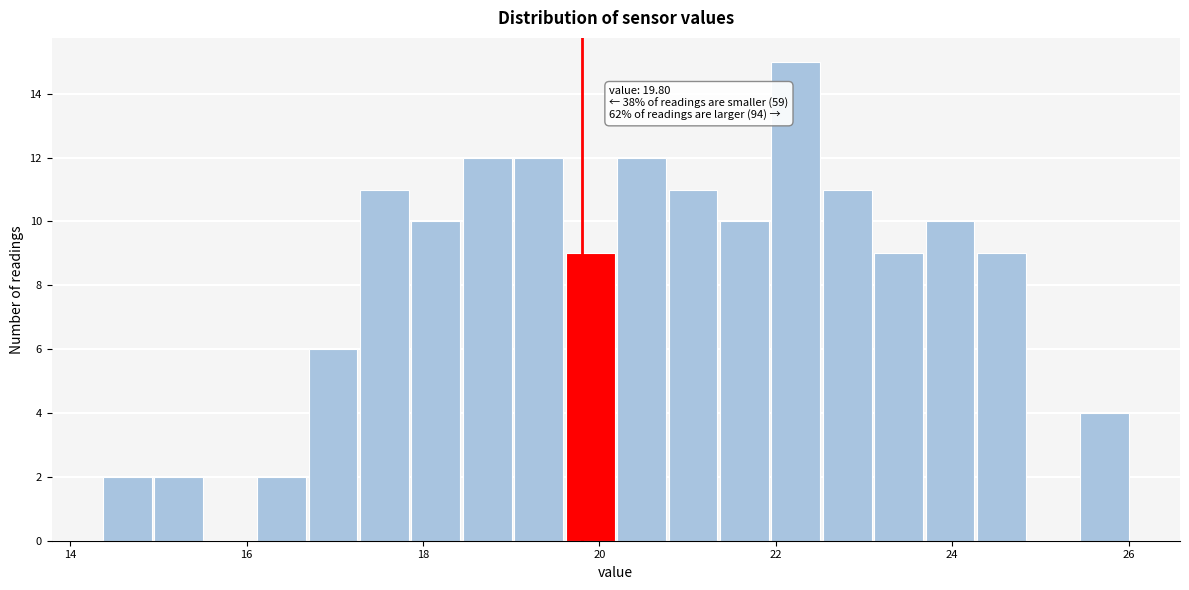

Read against the x-axis, roughly where is the centre of the tallest bar?

22.2